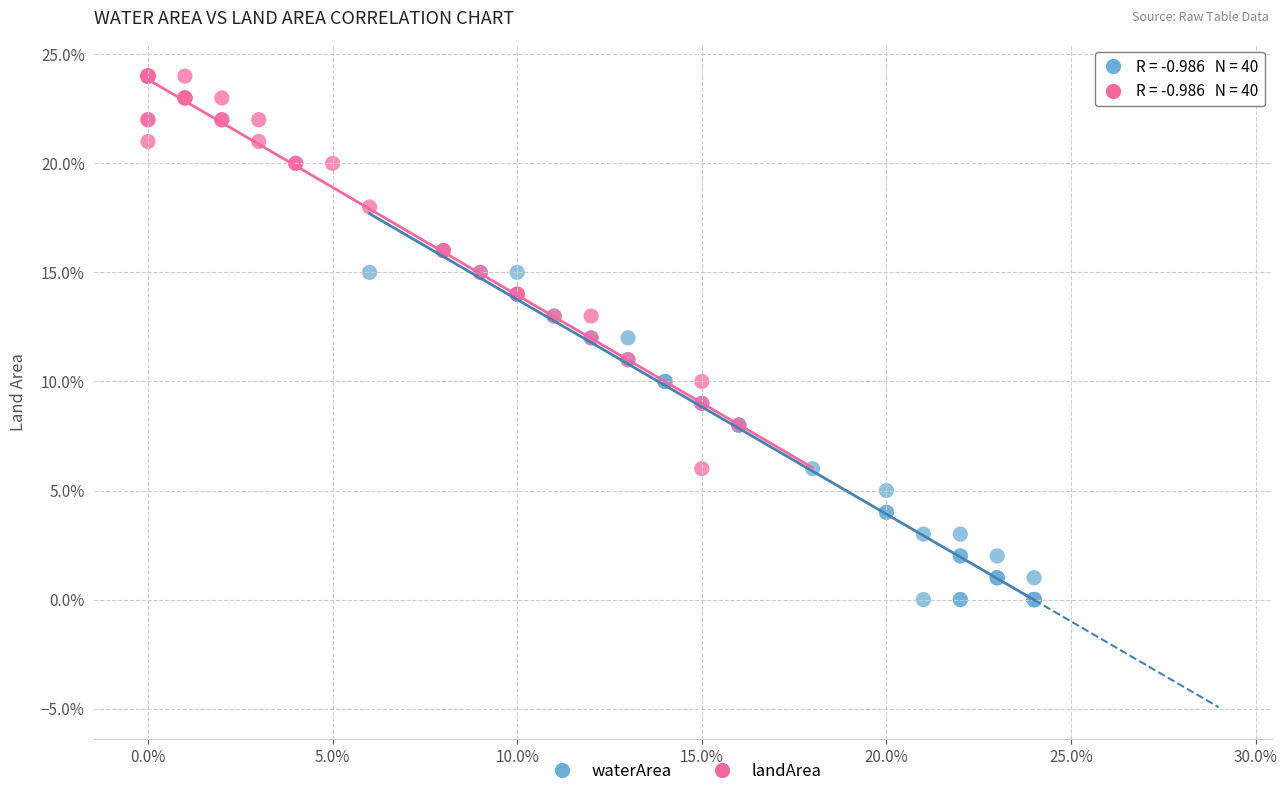

Which series reaches the maximum Y coordinate?

landArea